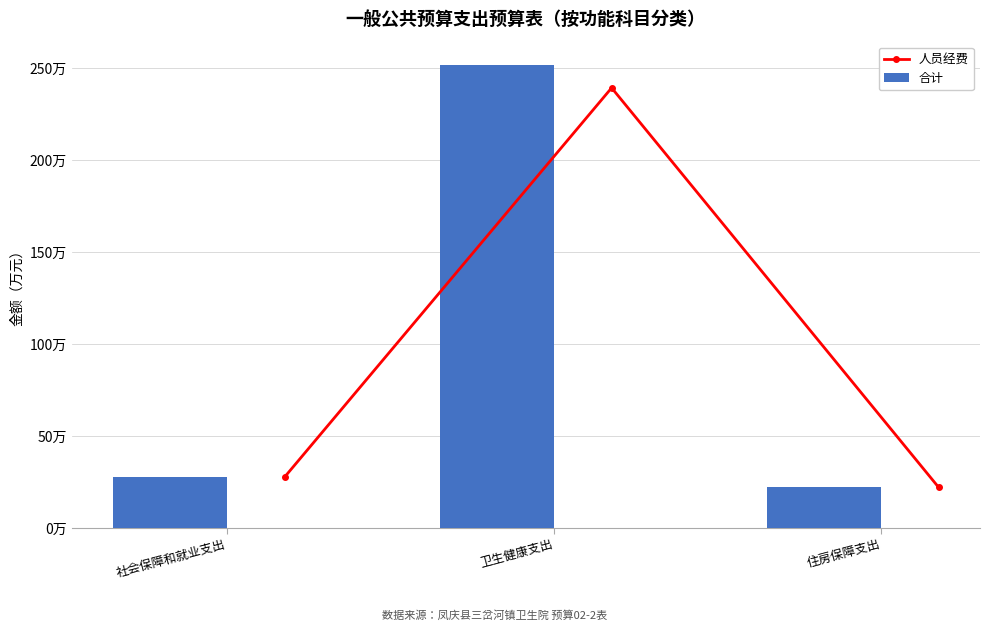

Rank the series at 住房保障支出 from highest to lowest value.

人员经费, 合计